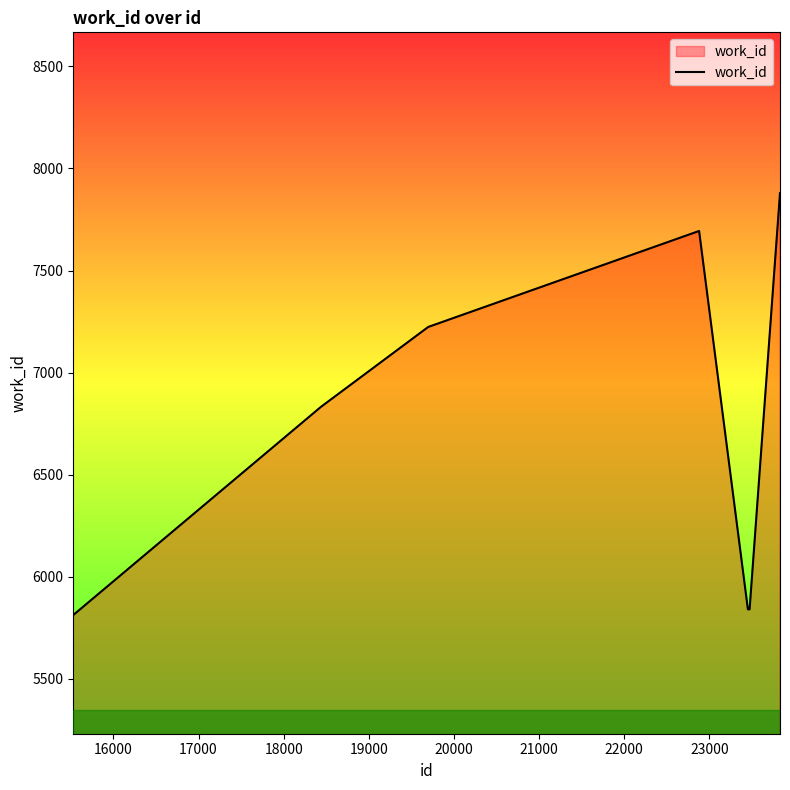

What is the minimum value shown in the chart?

5813